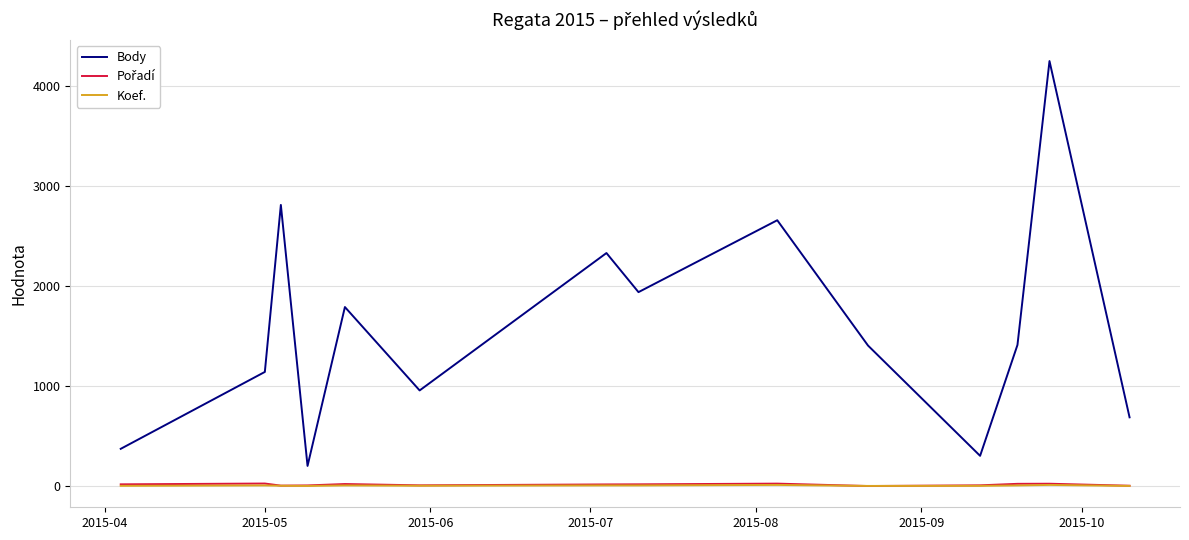

What is the highest value of the Body series?

4251